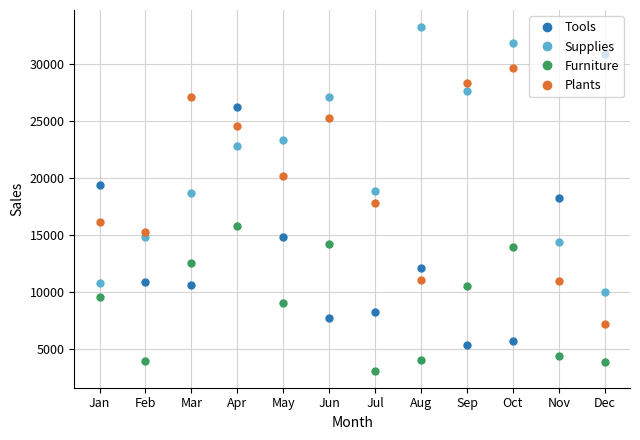

Which series has the largest total across all categories?

Supplies